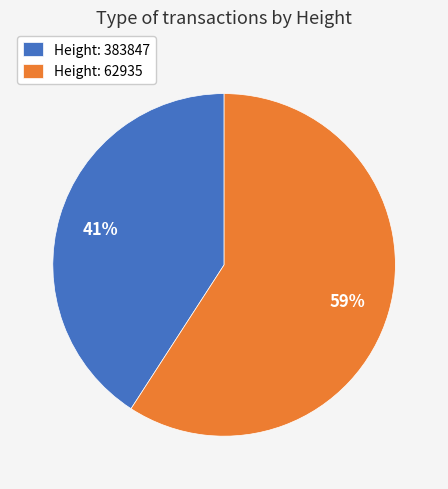

How many slices are in this pie chart?

2